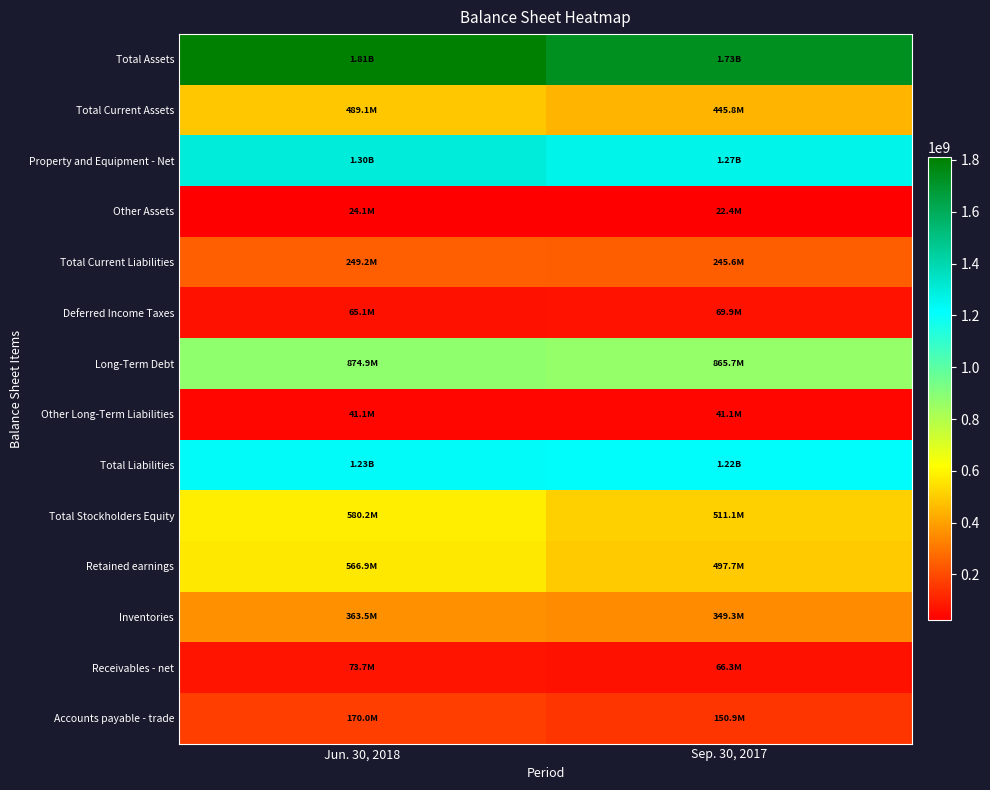

How many data points does each series have?

2